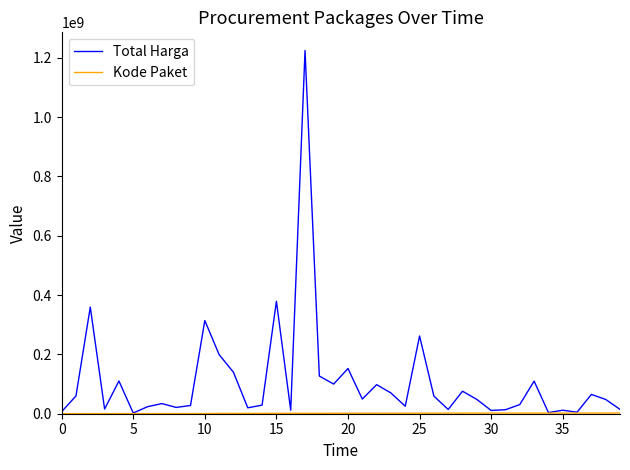

How many interior local peaks does the Total Harga series have?

13